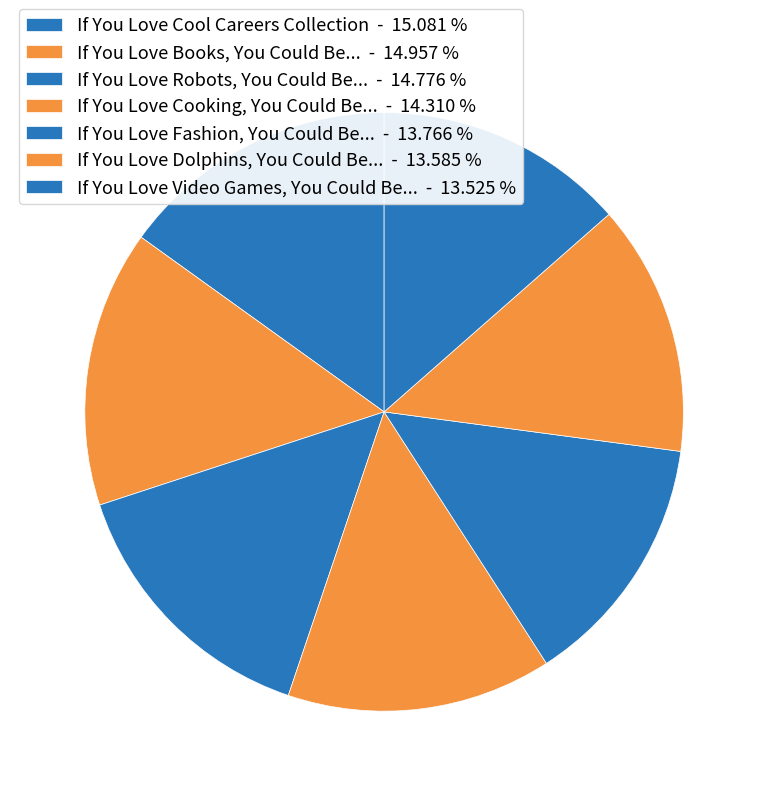

The If You Love Cool Careers Collection slice represents 23% of the pie. True or false?

False